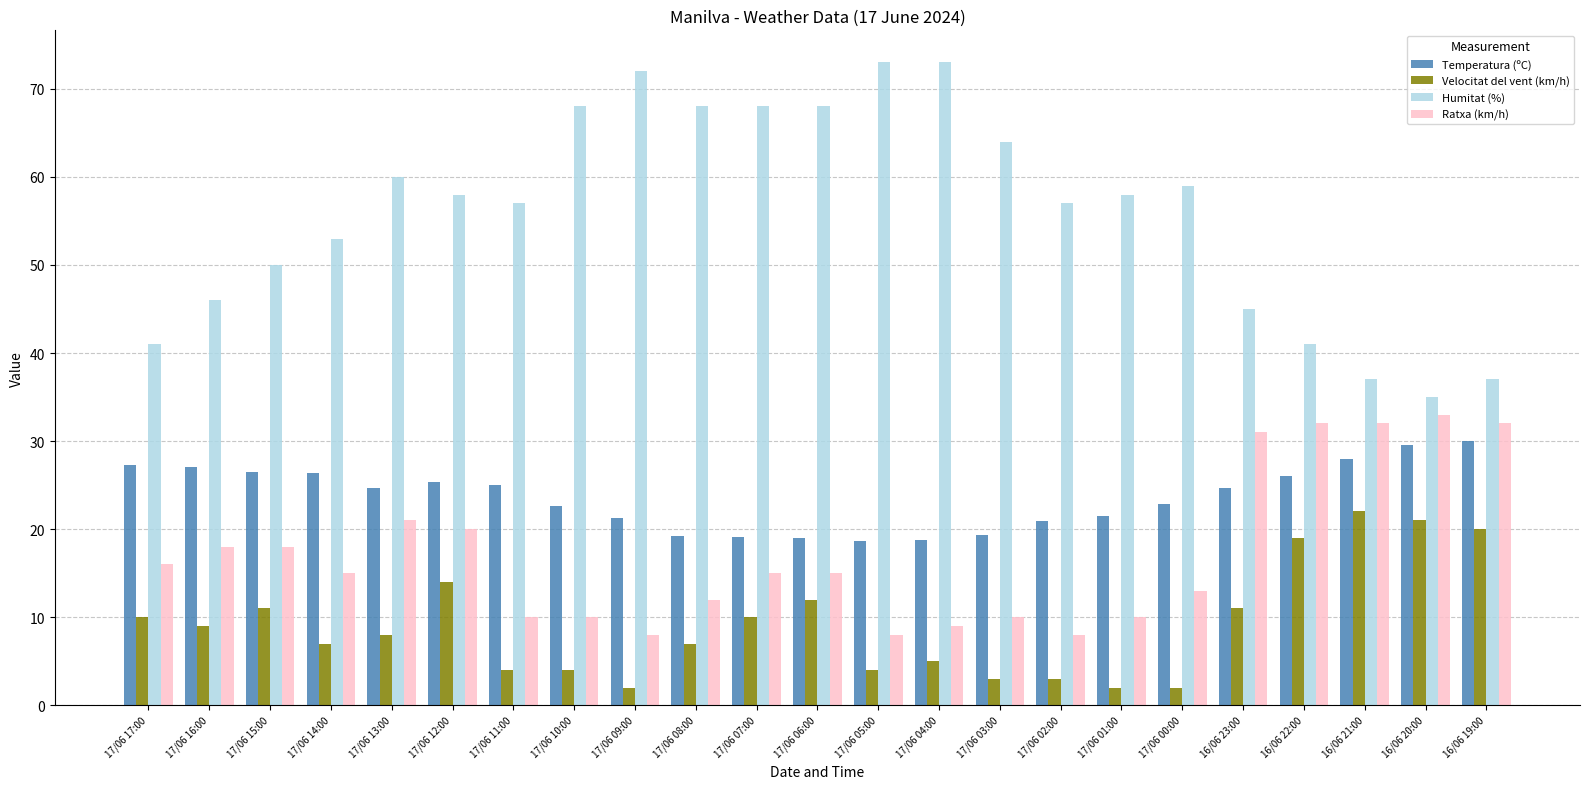

At how many categories does at least one series exceed 11?

23